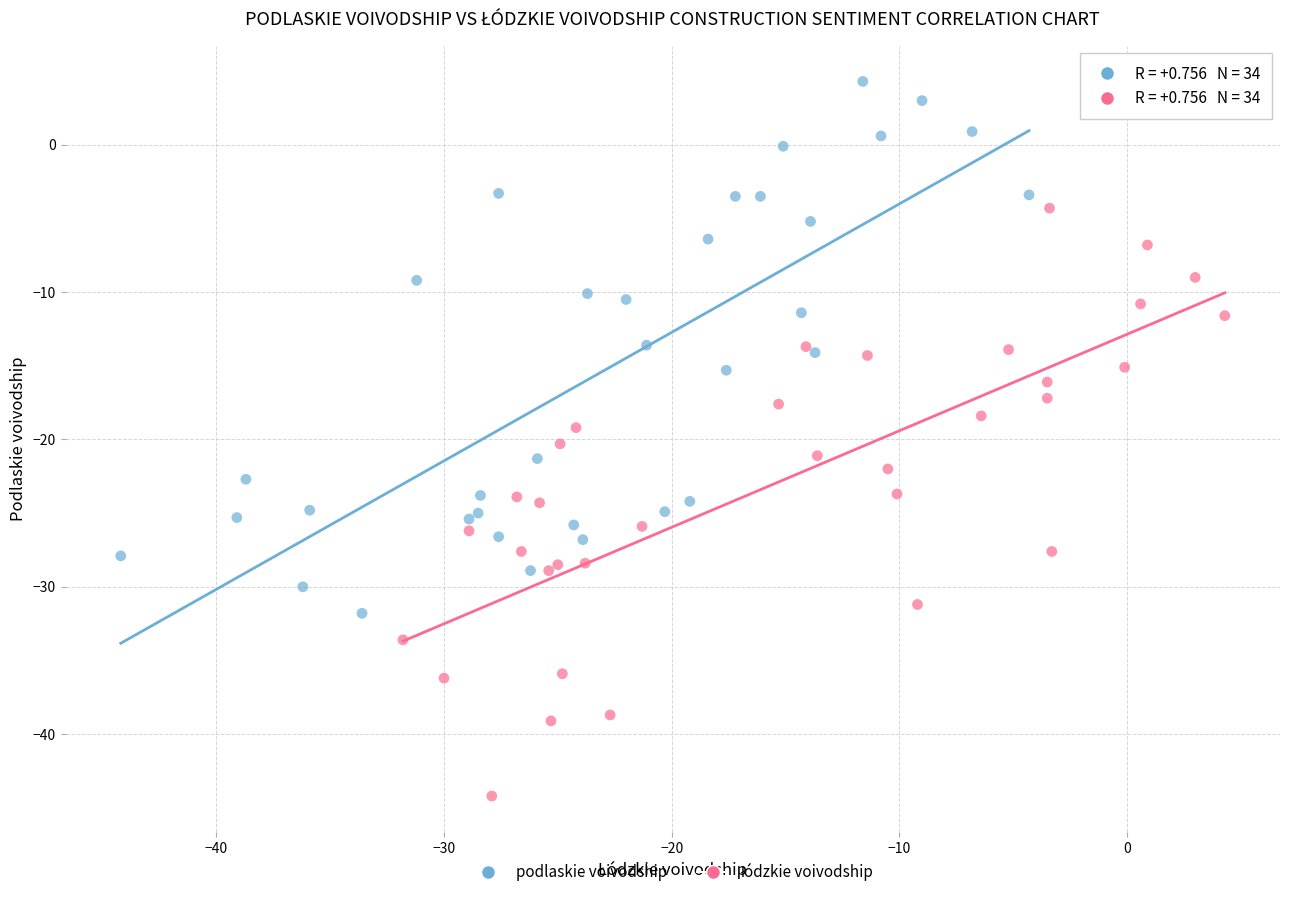

Which series contains the highest Y value?

podlaskie voivodship